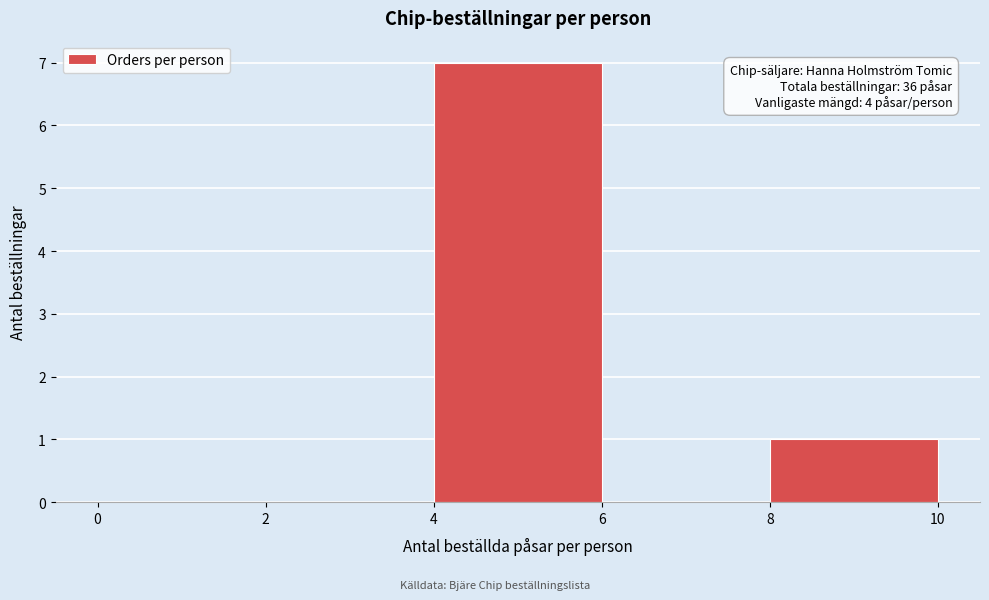

Over which range of the x-axis is the bar tallest?

4 to 6